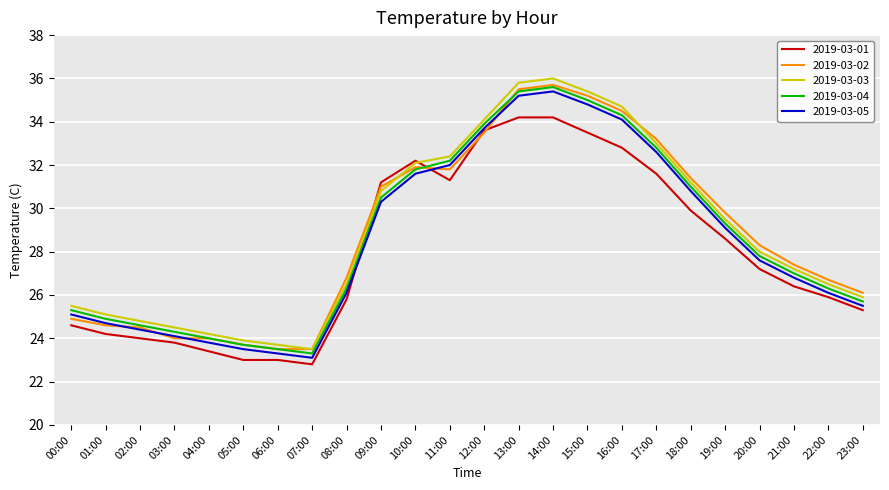

What is the difference between the 2019-03-01 values at 17:00 and 01:00?

7.4